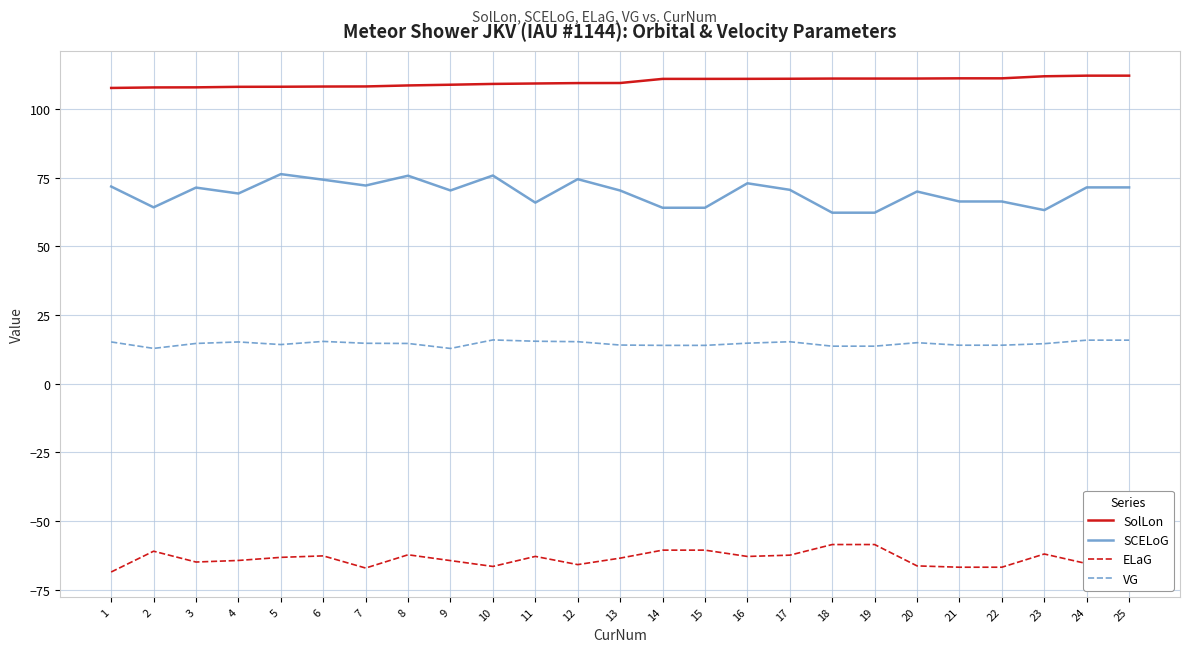

Is this an area chart (filled region under the line)?

No